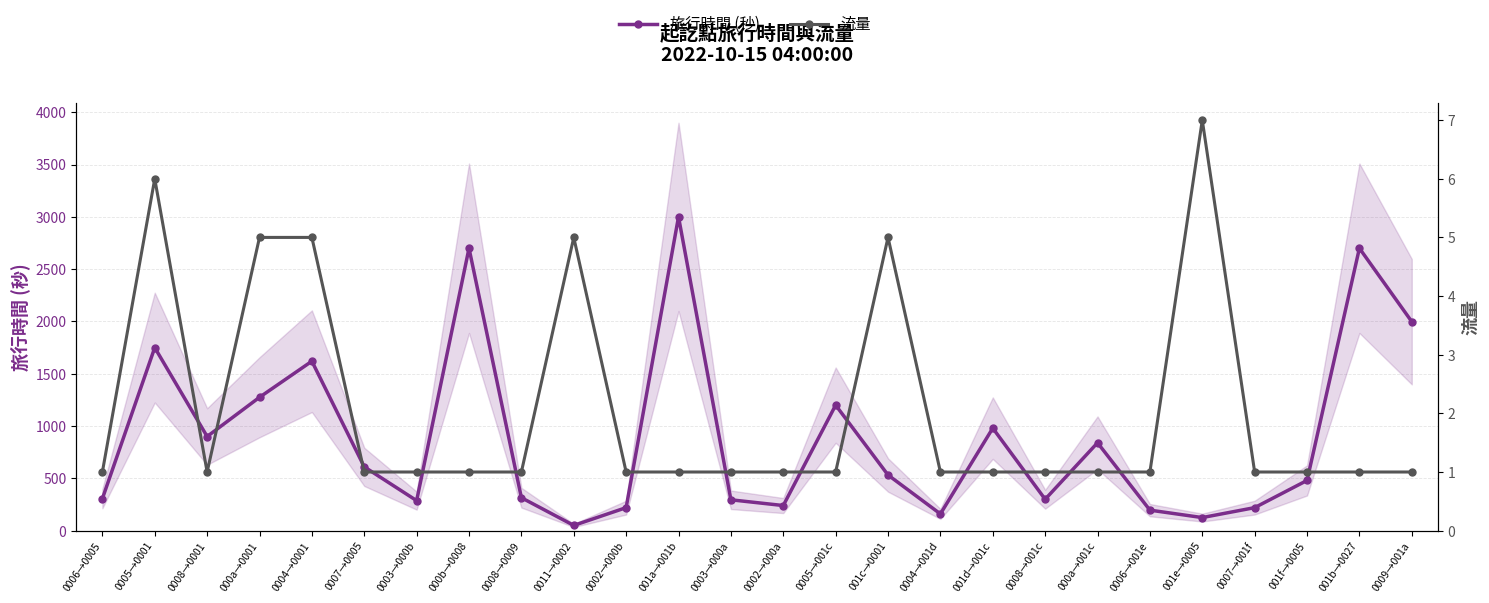

At which label does 旅行時間 (秒) first exceed 532?

0005→0001